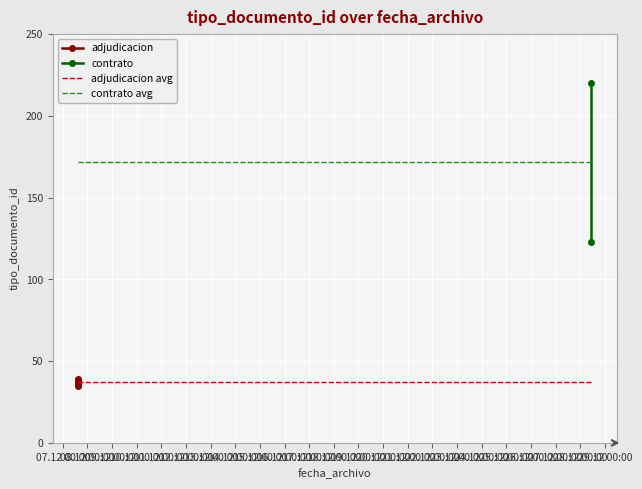

Which has a higher value, 10.12 00:00 or 09.12 00:00?

10.12 00:00